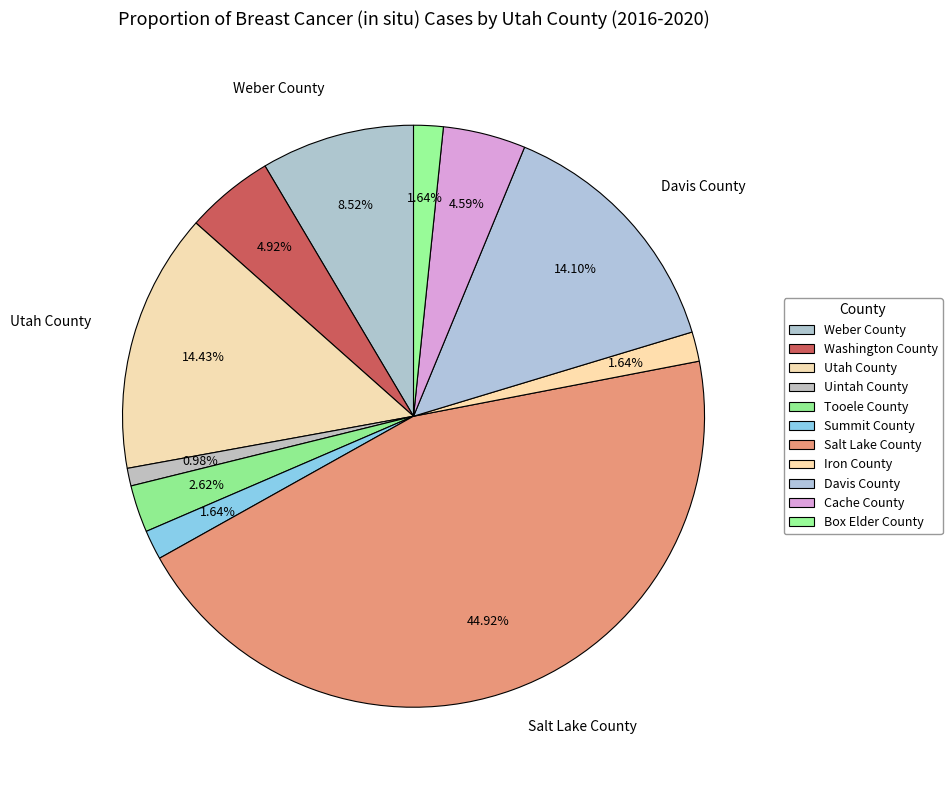

The Davis County slice represents 1% of the pie. True or false?

False